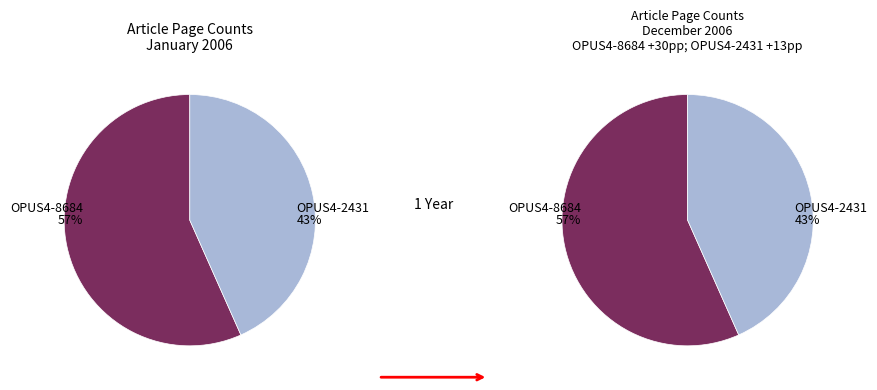

What is the ratio of the value at OPUS4-8684 to the value at OPUS4-2431?

1.3